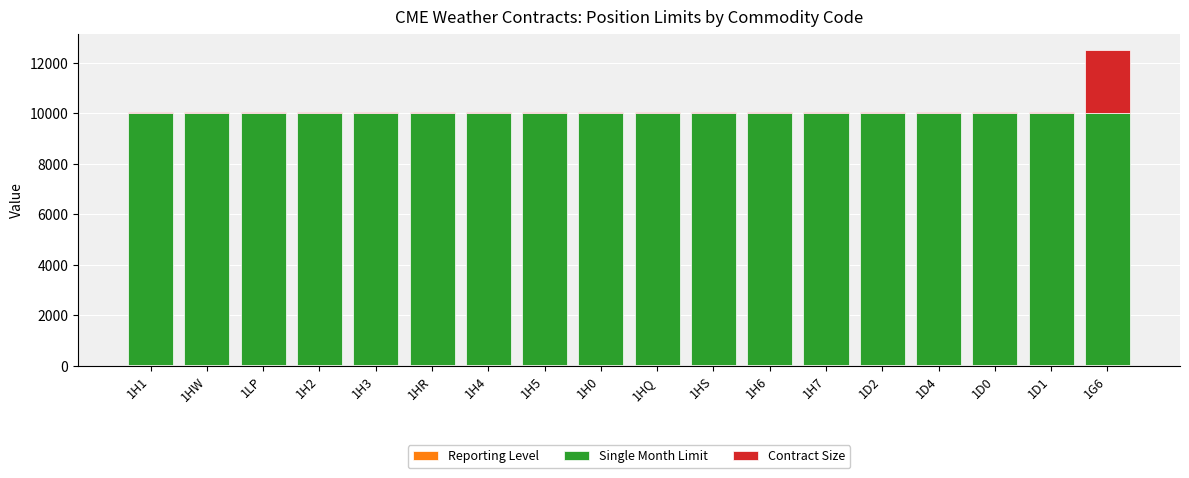

At which category is the sum across all series the highest?

1G6